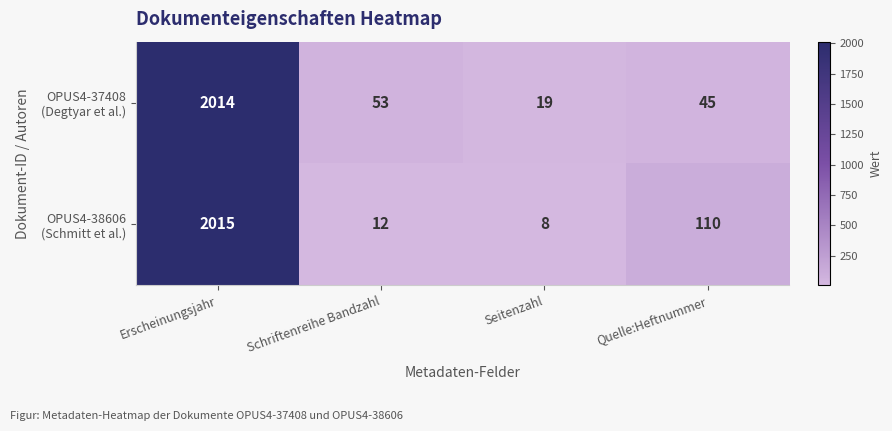

Which label corresponds to the smallest value in the chart?

Seitenzahl